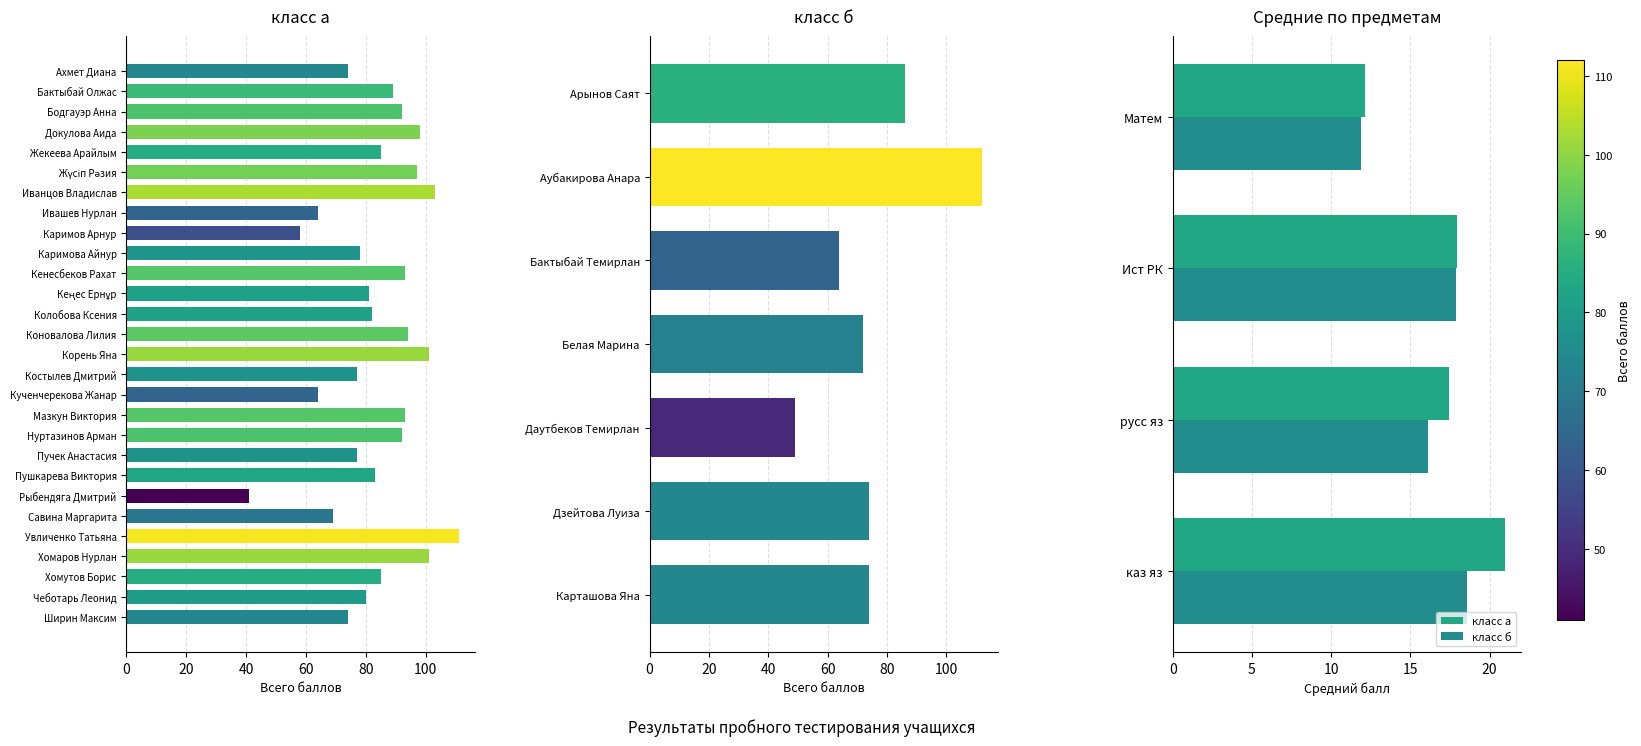

Is the value of класс б at Ист РК greater than the value of класс а at Матем?

Yes